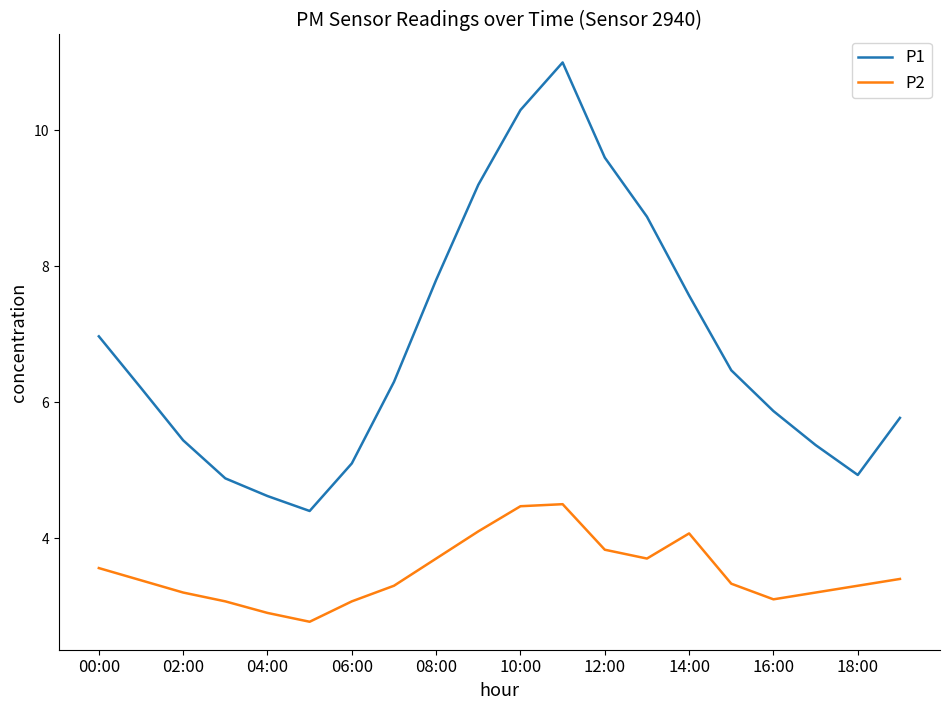

Rank the series by their maximum value, from highest to lowest.

P1, P2